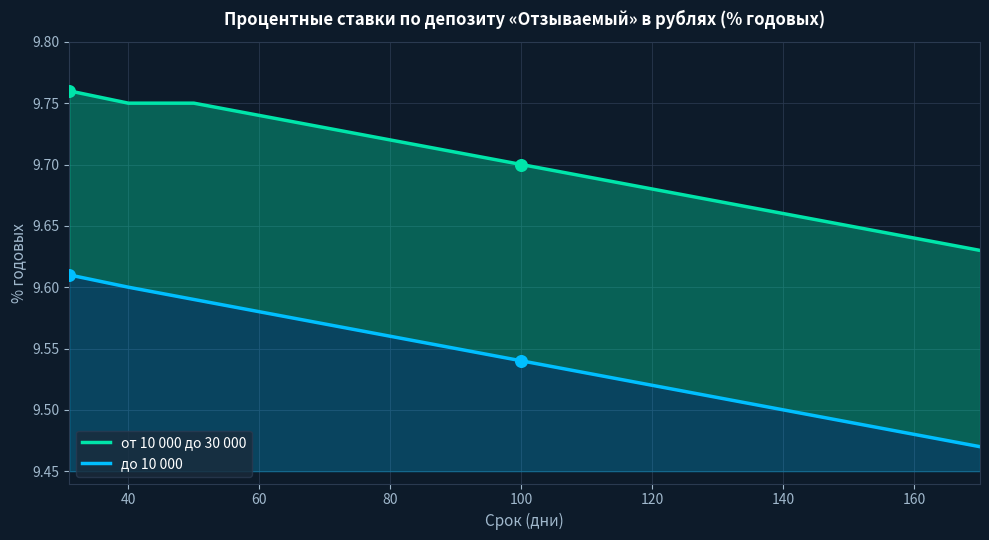

At how many categories does at least one series exceed 9?

15